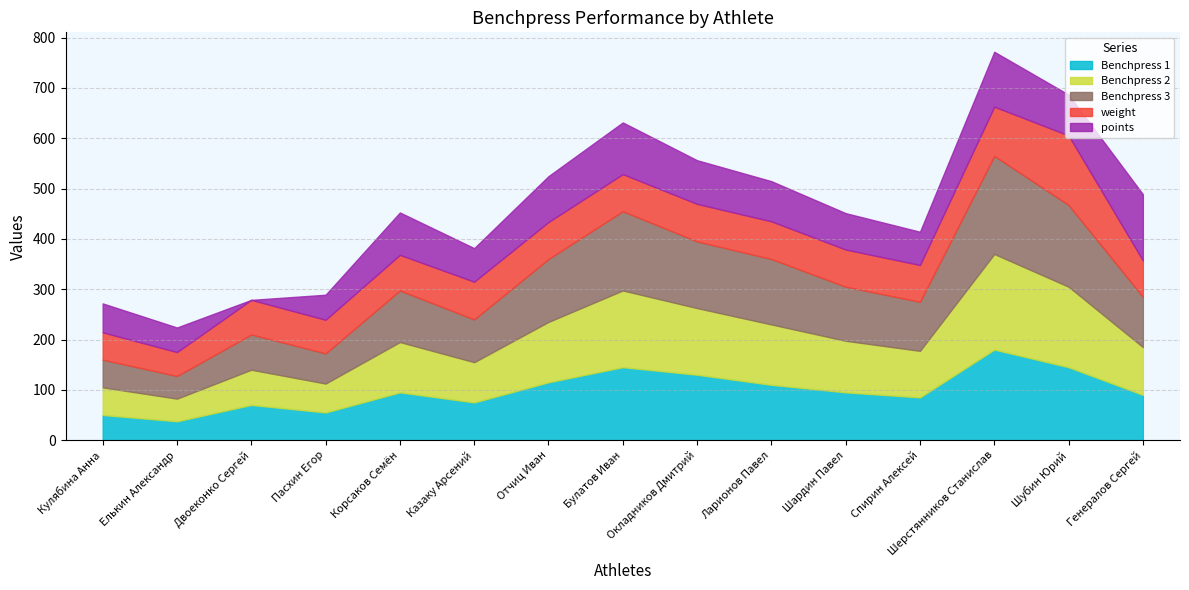

Reading right to left, list all the values displayed in this chart.

Benchpress 1: 90.0	145.0	180.0	85.0	95.0	110.0	130.0	145.0	115.0	75.0	95.0	55.0	70.0	37.5	50.0
Benchpress 2: 95.0	160.0	190.0	92.5	102.5	120.0	132.5	152.5	120.0	80.0	100.0	57.5	70.0	45.0	55.0
Benchpress 3: 100.0	162.5	195.0	97.5	107.5	130.0	132.5	157.5	125.0	85.0	102.5	60.0	70.0	45.0	55.0
weight: 72.0	138.1	97.8	73.0	73.8	74.9	74.5	73.7	73.5	74.9	70.8	66.8	68.8	47.5	54.3
points: 131.8	81.1	109.2	66.2	72.3	79.8	86.8	102.8	91.1	66.7	84.3	49.7	0.0	48.8	57.5